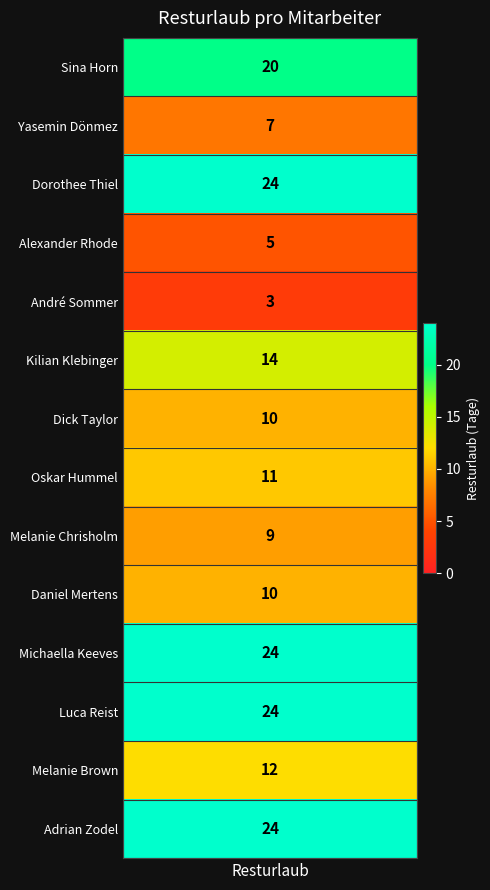

What is the smallest value displayed?

3